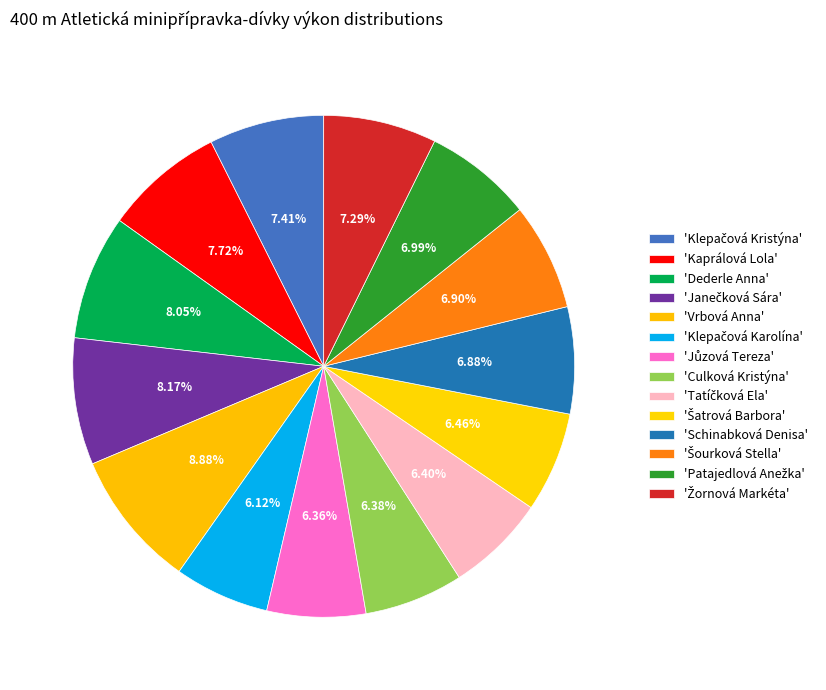

To the nearest percent, what is the difference between the largest and smallest slice percentages?

3%